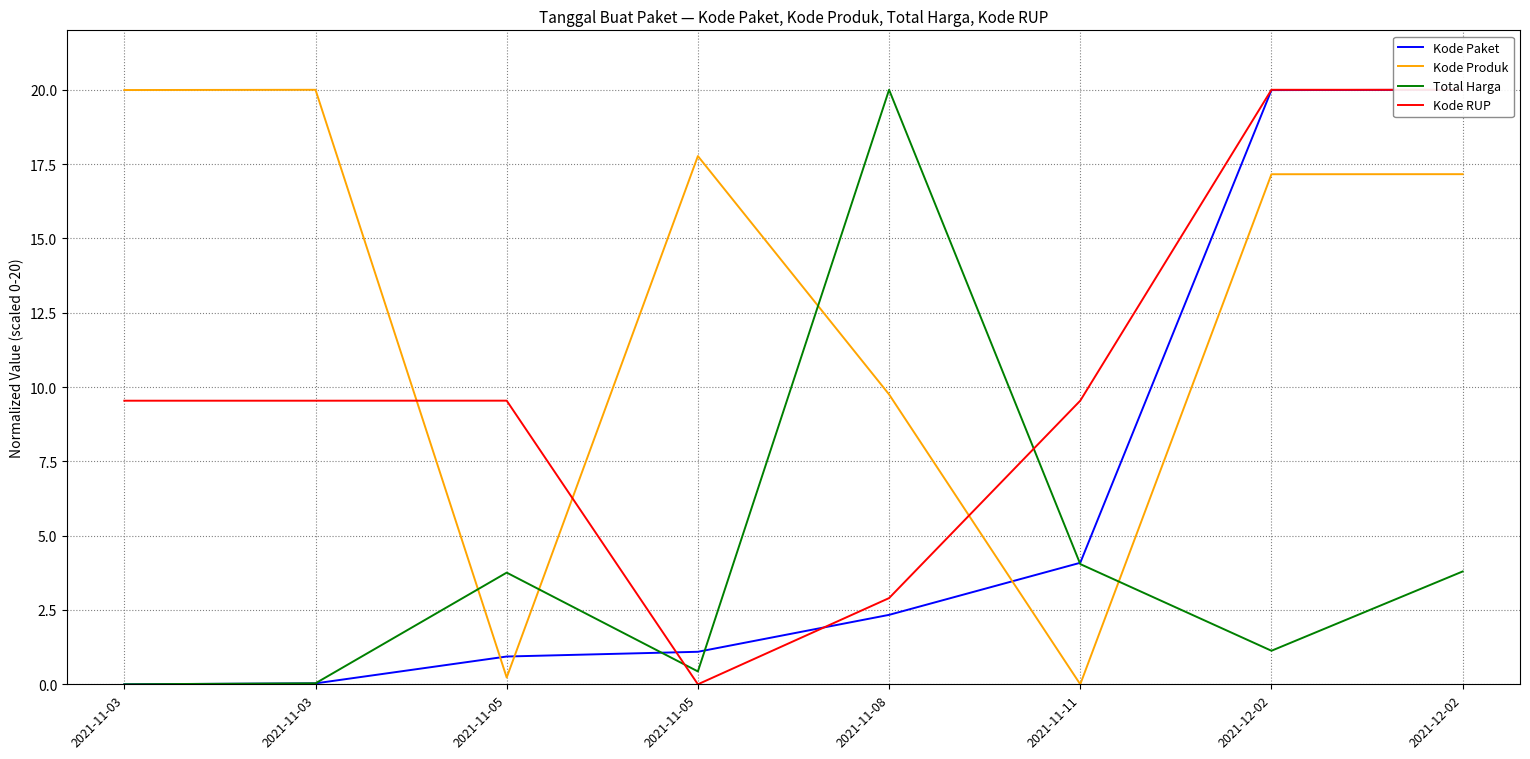

List the series in order of their peak value, highest first.

Kode Paket, Kode Produk, Total Harga, Kode RUP